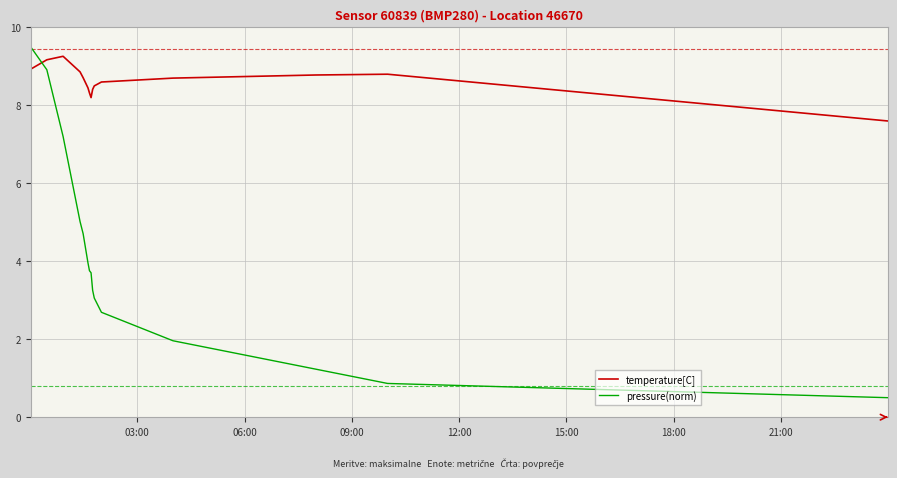

Which series has the widest spread of values?

pressure(norm)